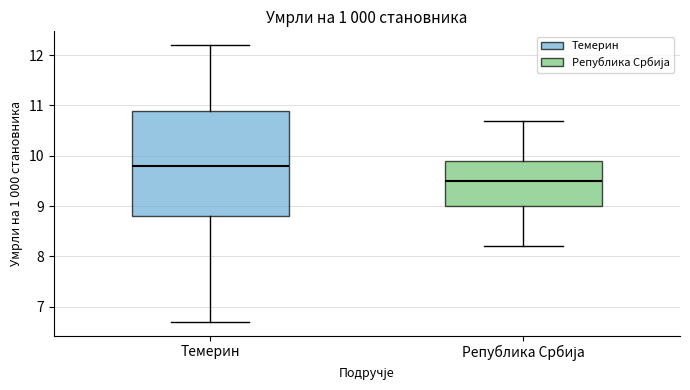

Which box has the highest median line?

Темерин